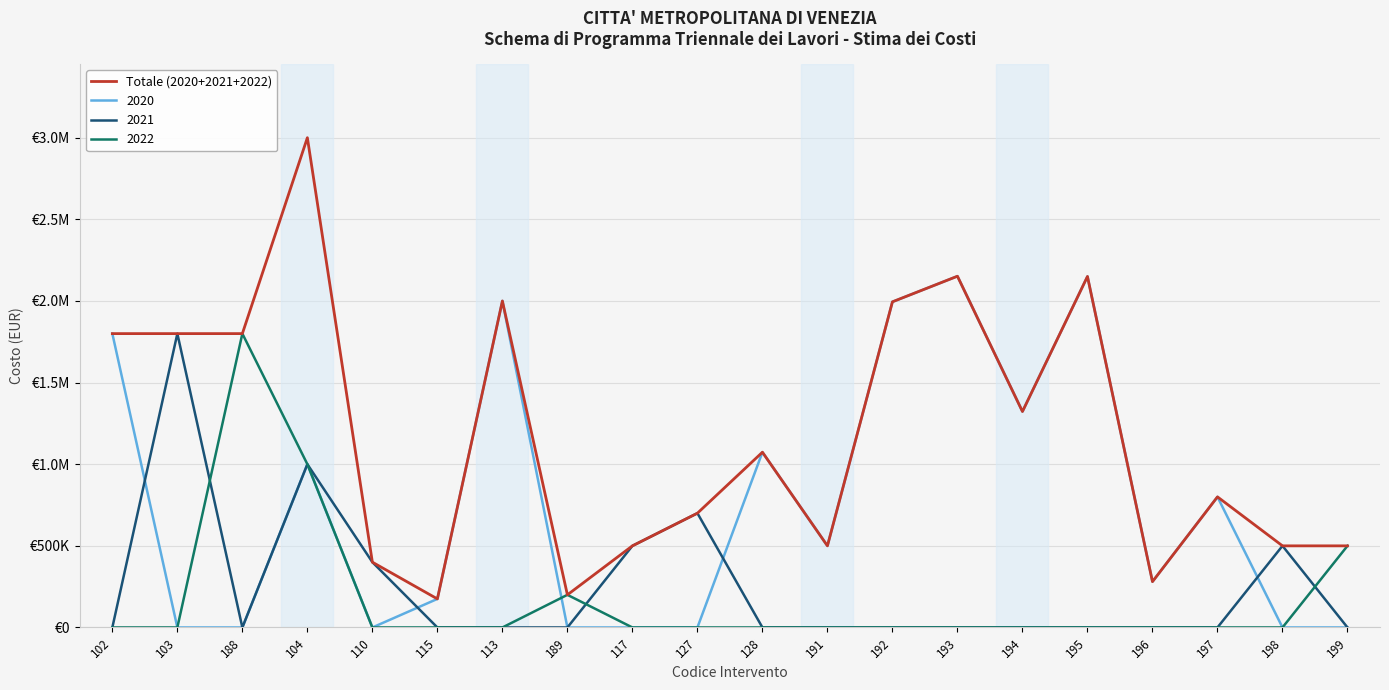

Which category has the highest value across all series?

104